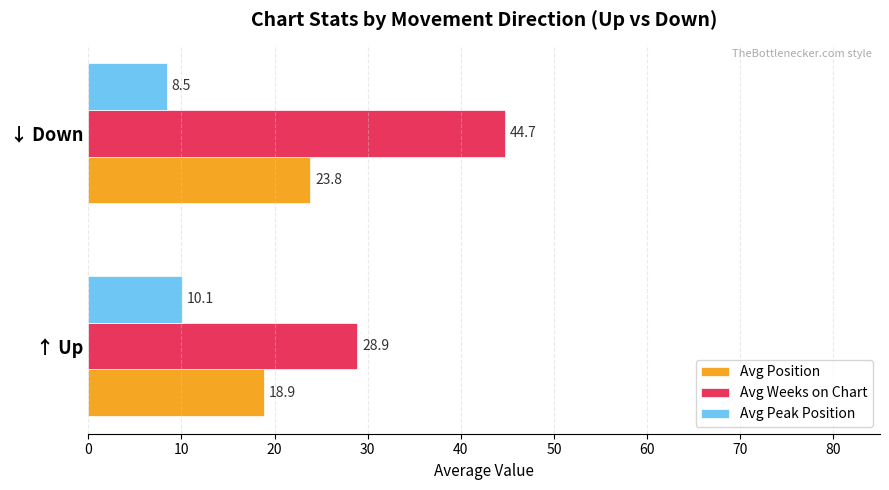

What is the sum of all Avg Weeks on Chart values?

73.6